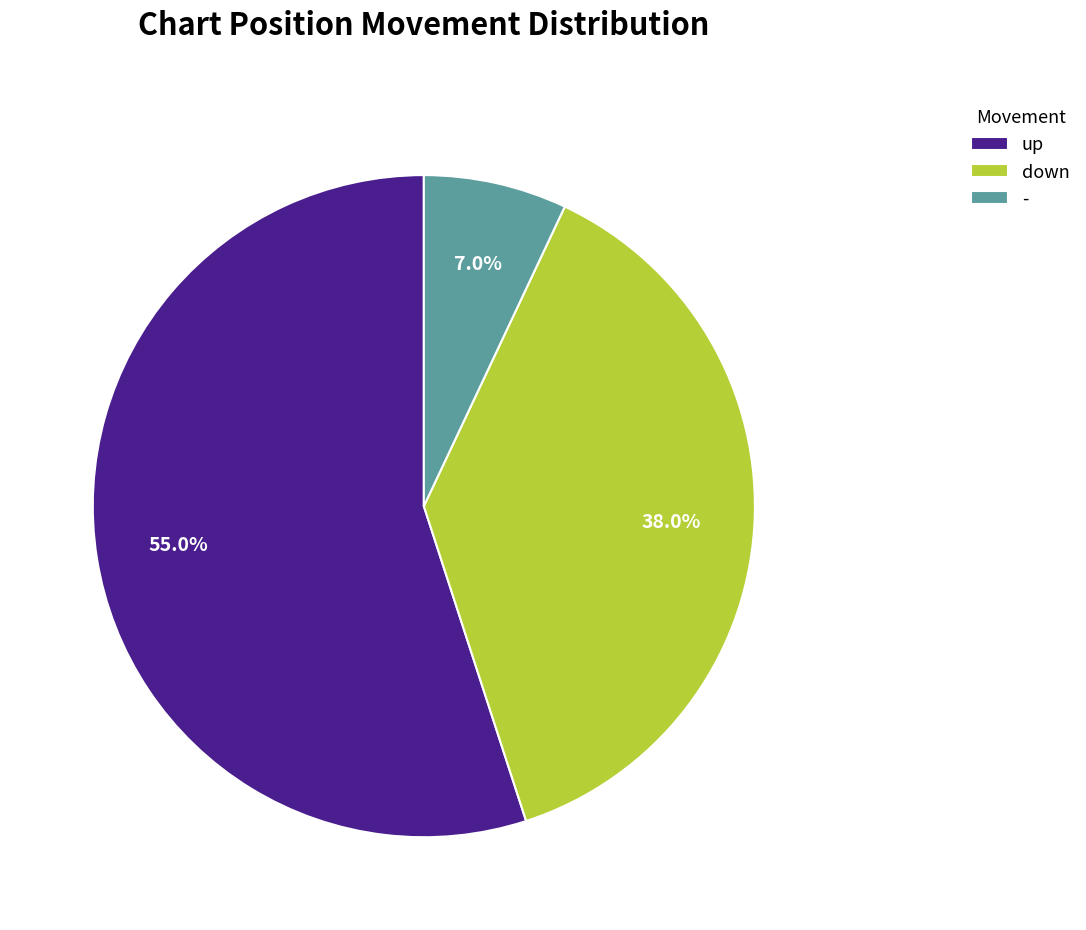

How many slices are in this pie chart?

3